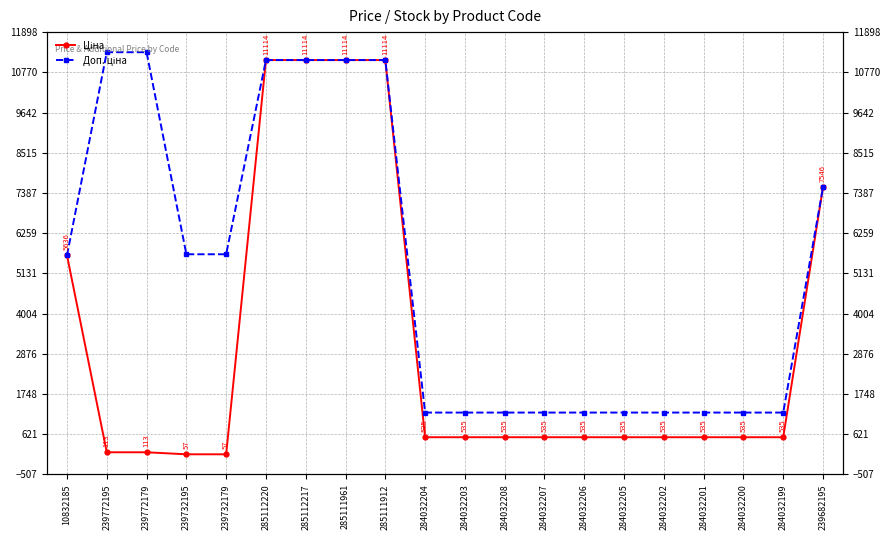

Does the chart display data point markers on the line(s)?

Yes